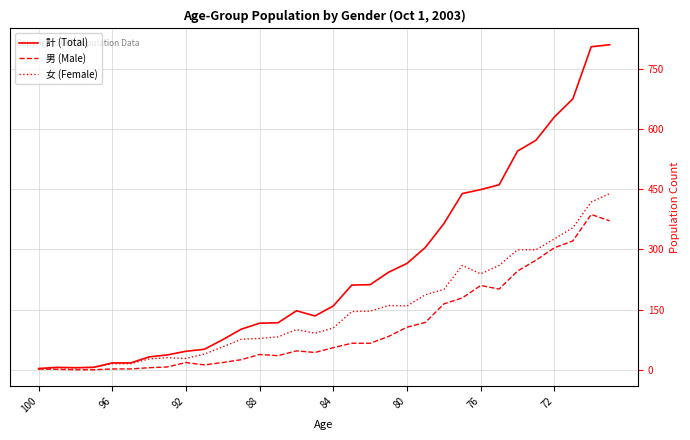

Which series has the widest spread of values?

計 (Total)